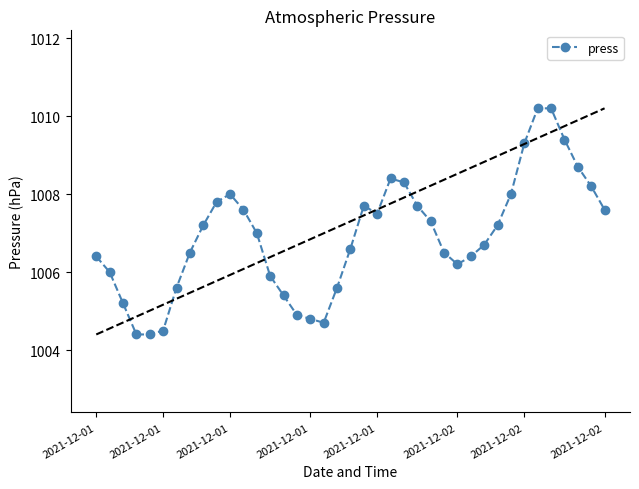

What is the sum of all values?

39270.0